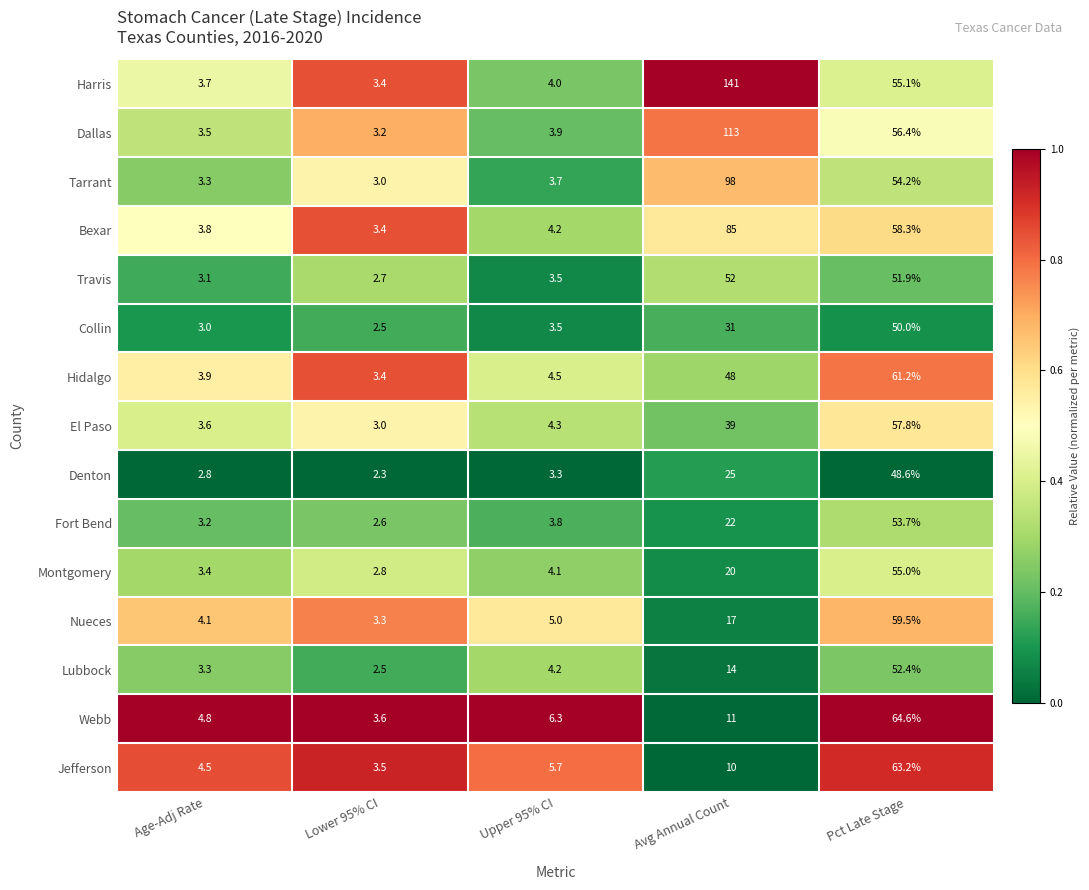

What is the maximum value shown in the chart?

141.0